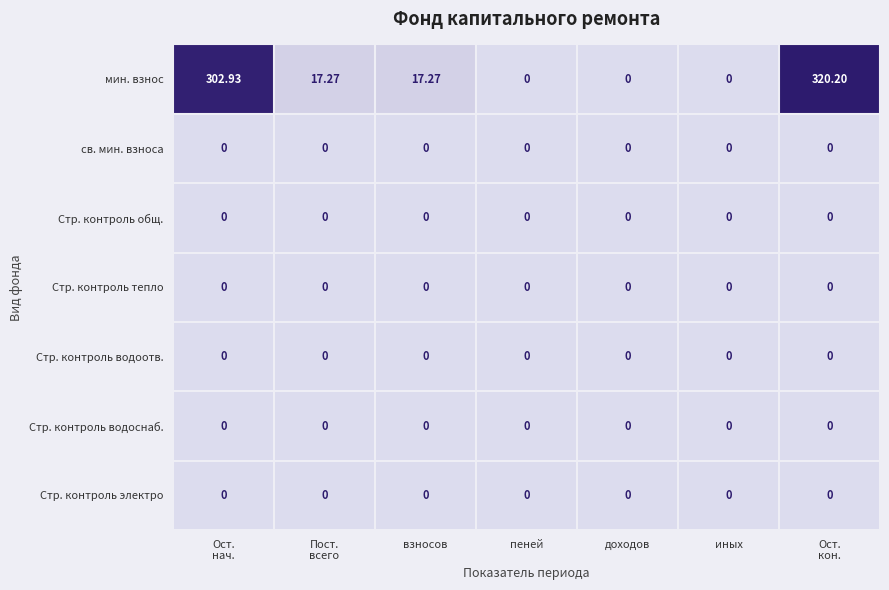

Which series has the largest range (max minus min)?

мин. взнос